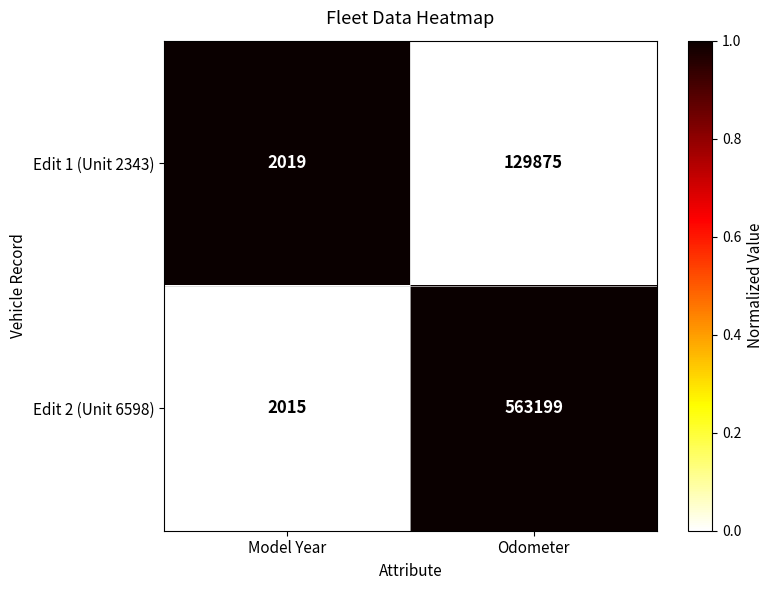

Reading right to left, extract all data points from this chart.

Edit 1 (Unit 2343): 129875	2019
Edit 2 (Unit 6598): 563199	2015